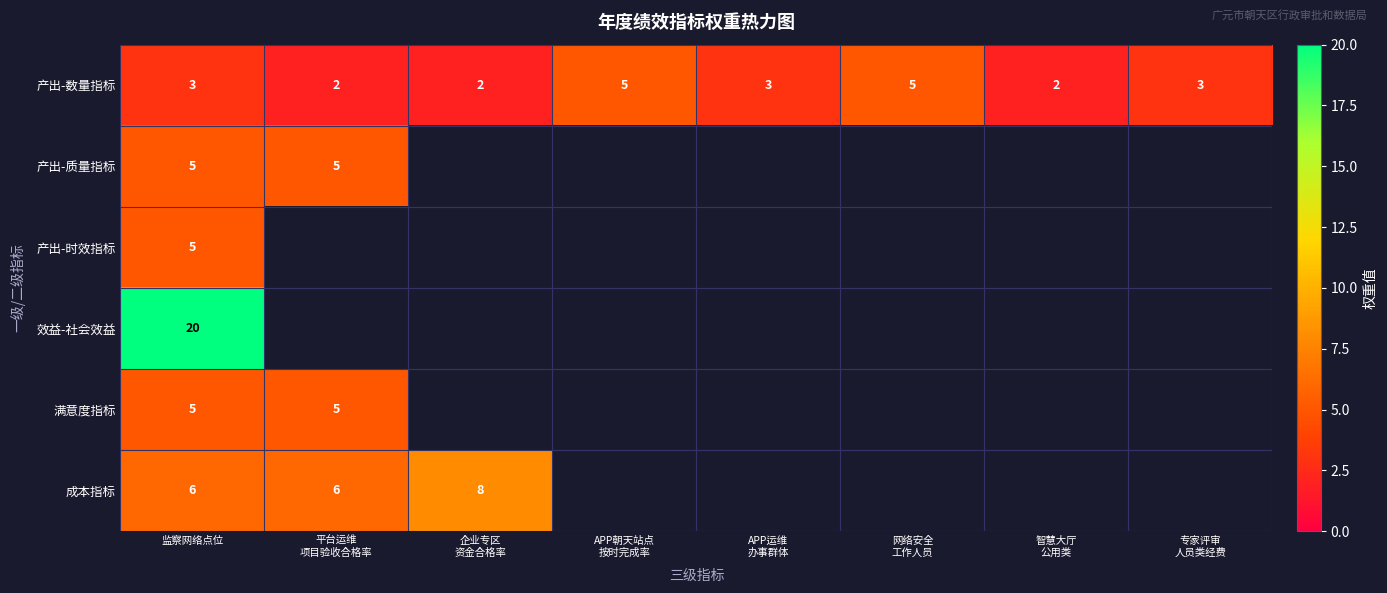

What is the maximum value for 产出-数量指标?

5